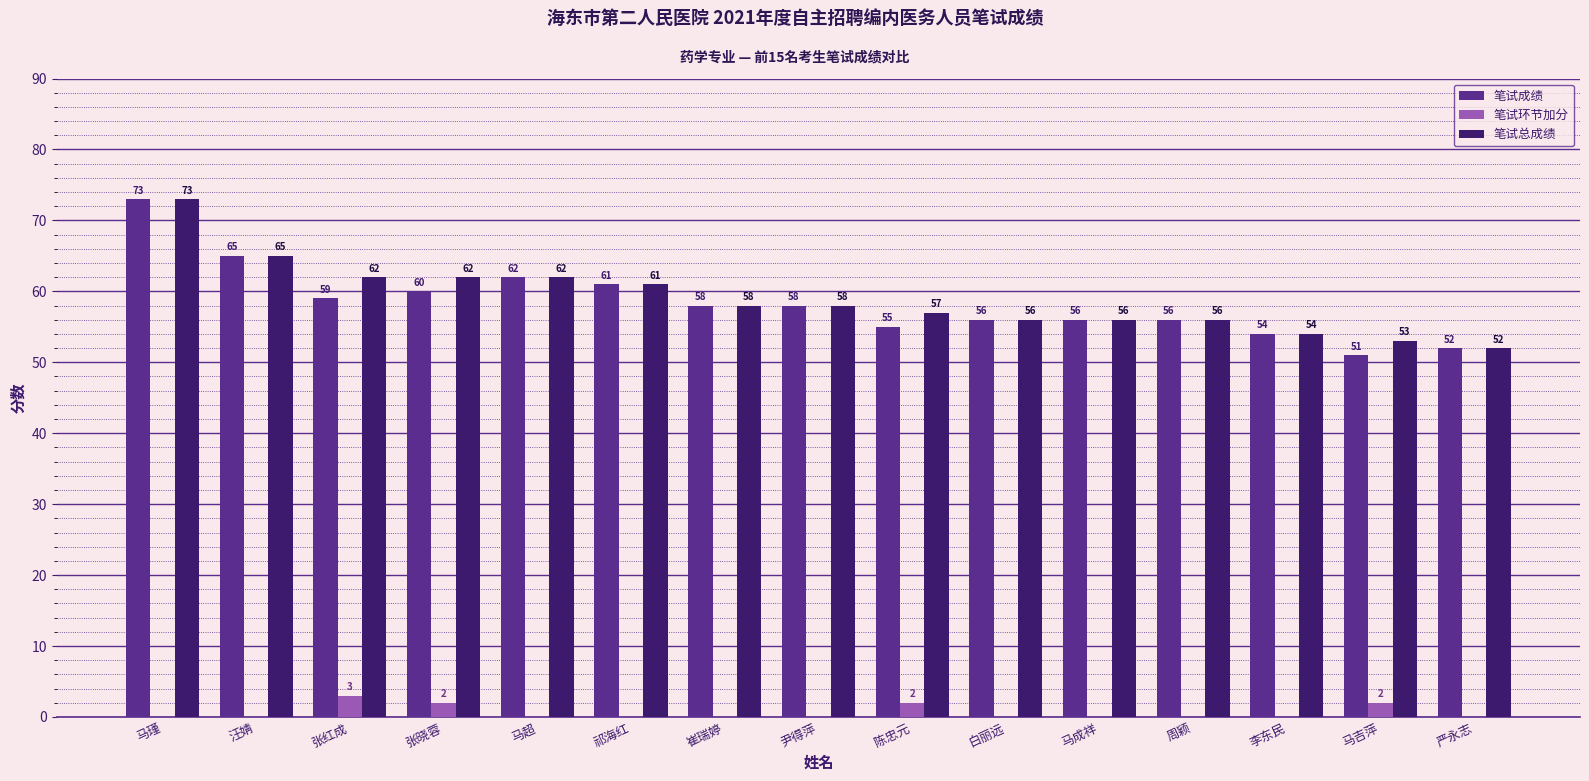

The 笔试总成绩 series shows 56 at 周颖. True or false?

True